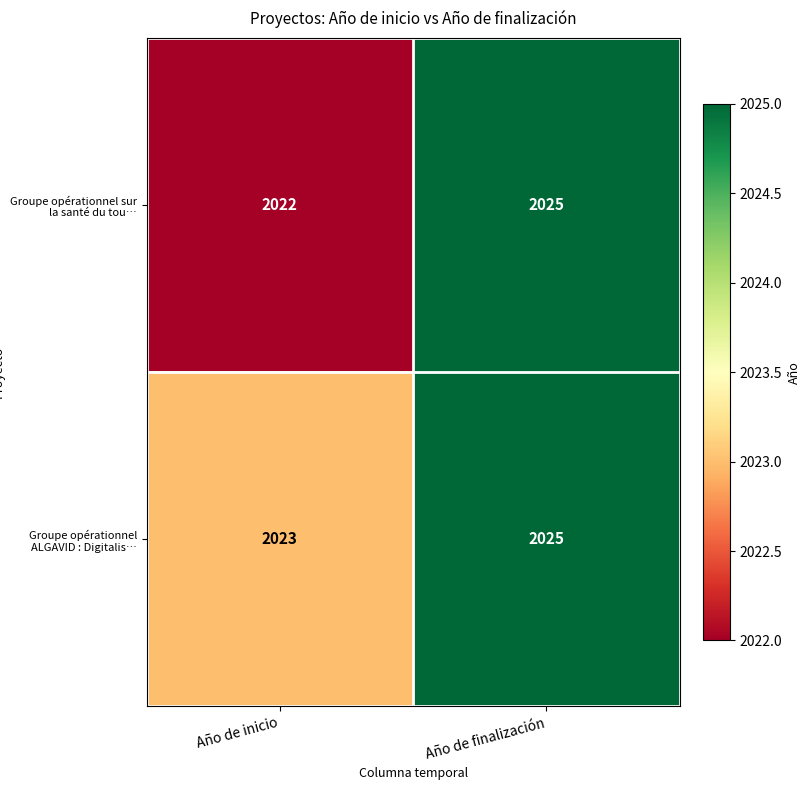

List the series in order of their overall mean, lowest first.

Groupe opérationnel sur la santé du tou…, Groupe opérationnel ALGAVID : Digitalis…